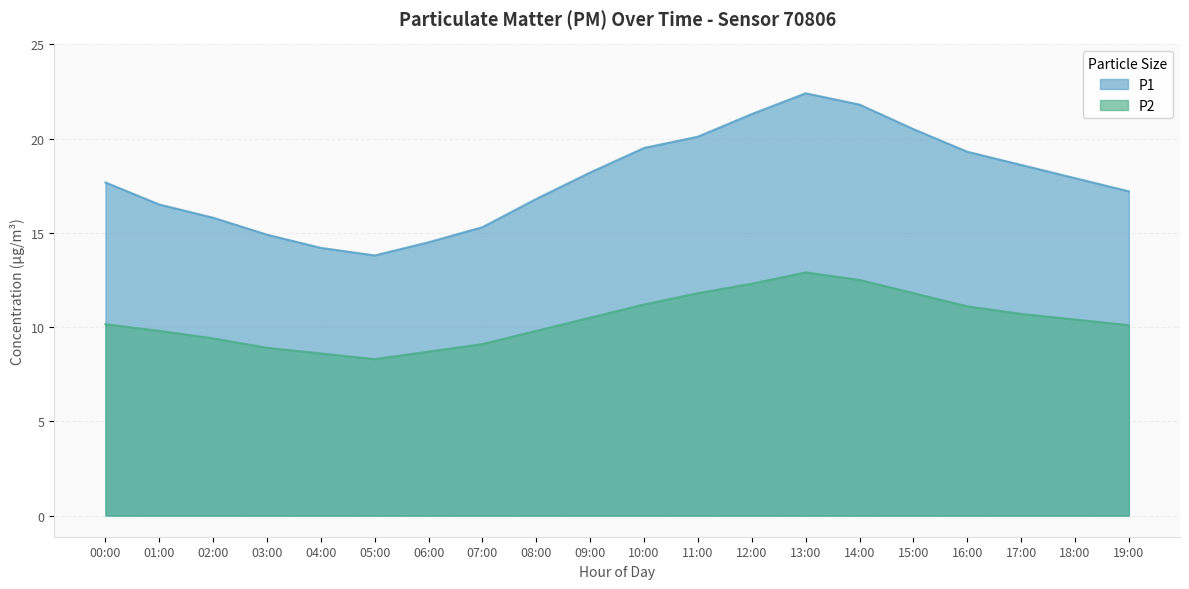

At which category does P2 reach its first local peak?

13:00